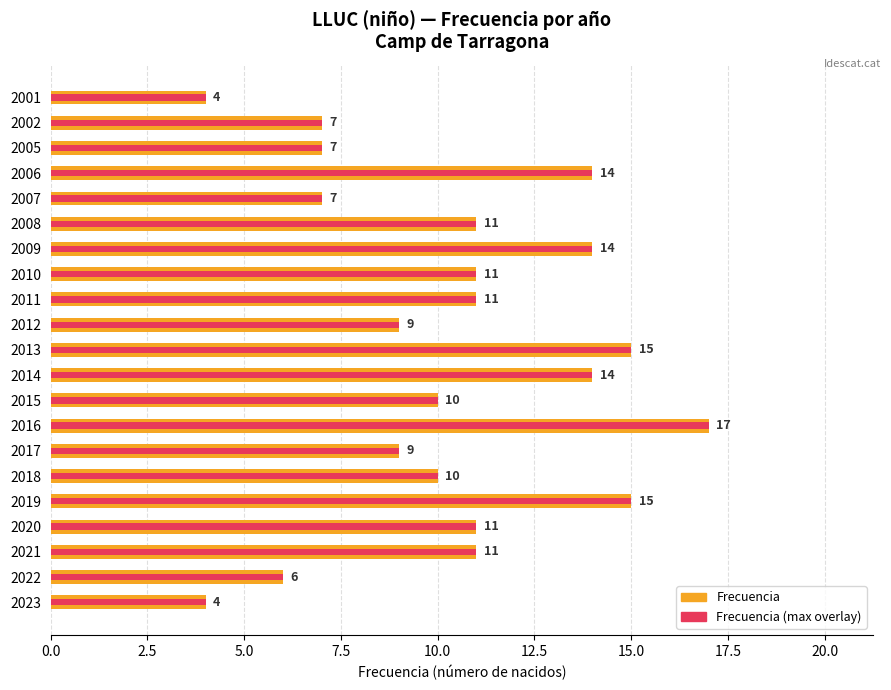

What is the change in value from 2020 to 2006?

+3